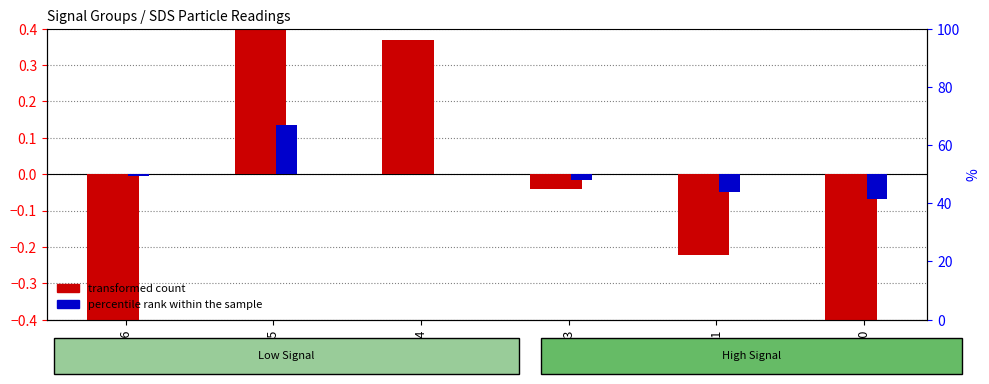

How many groups of bars are there?

6